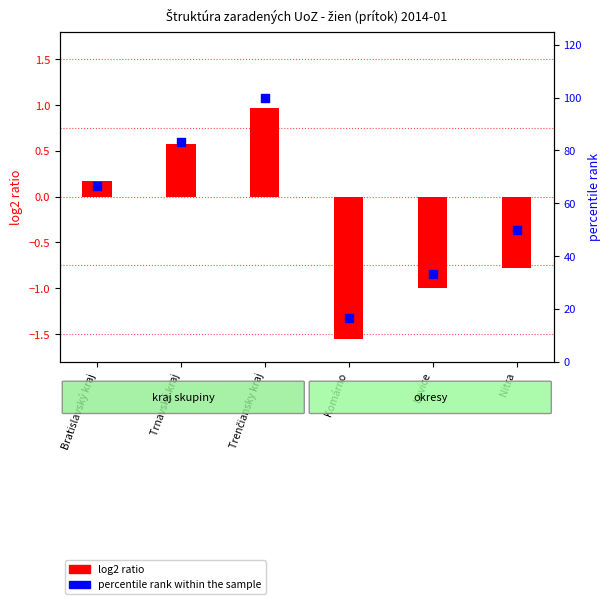

What are all the series names shown in the legend?

log2 ratio, percentile rank within the sample